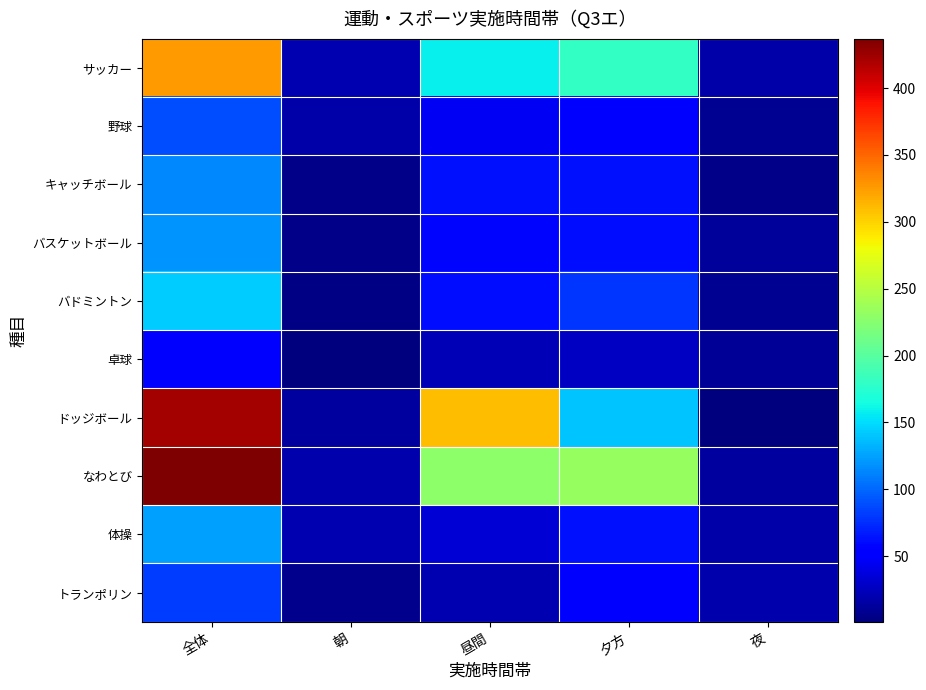

At which category is the sum across all series the highest?

全体